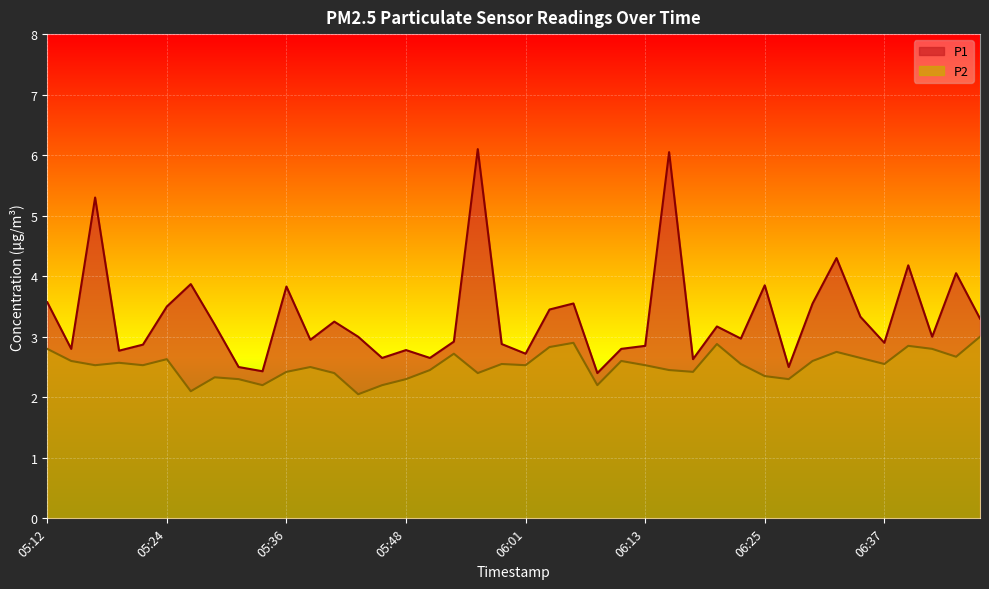

At which category does P2 reach its first local peak?

05:19